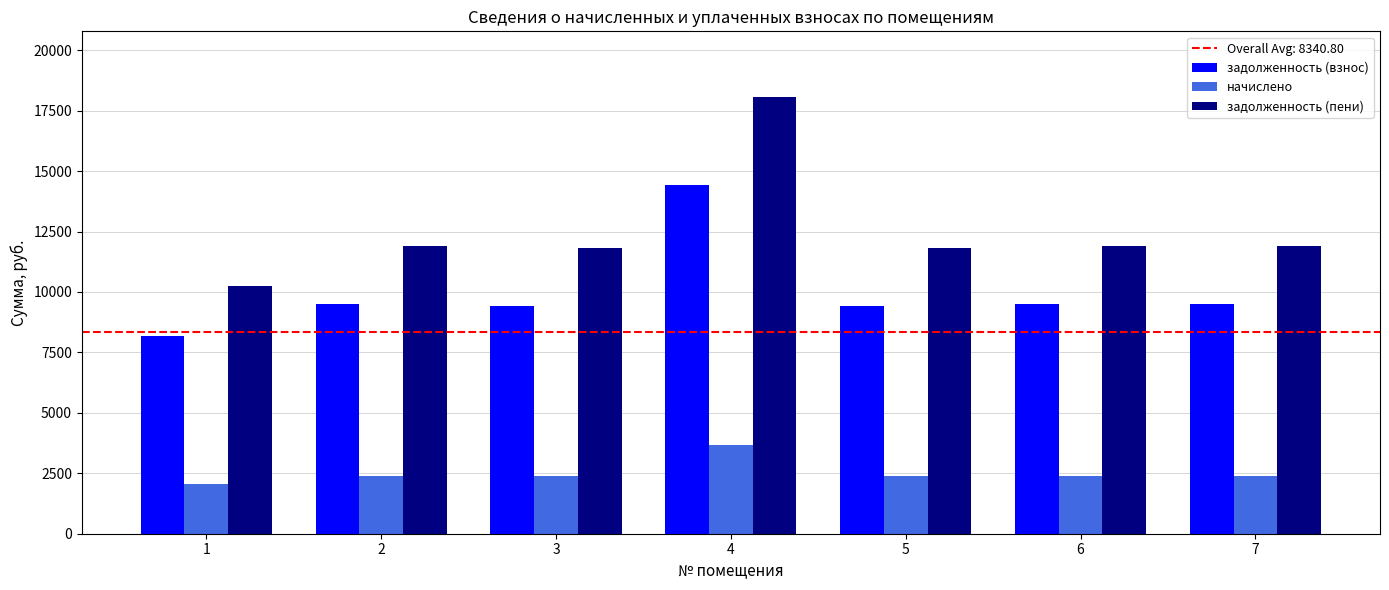

What value does the задолженность (взнос) series have at 5?

9427.2